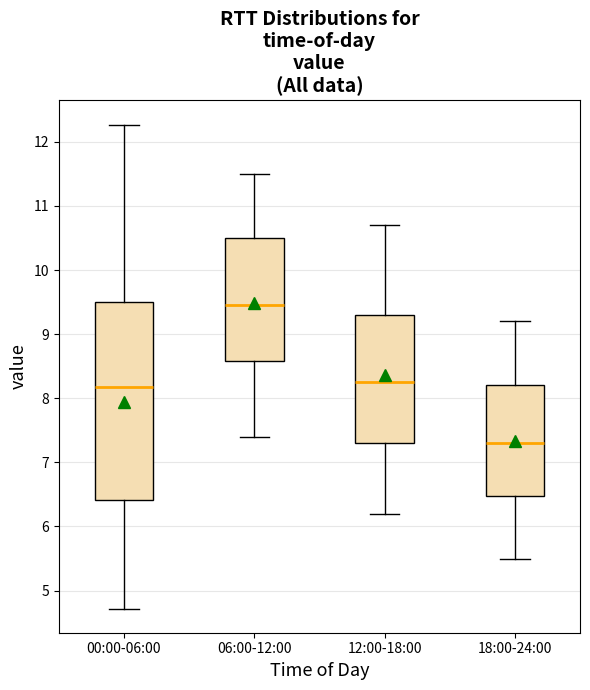

Reading left to right, read every box against the y-axis: the position of its median line, the range the box covers, and the ends of its whiskers. The values are not printed on the chart, so give them approximately, as read against the axis.

00:00-06:00: median 8.2, box 6.4 to 9.5, whiskers 4.7 to 12.3
06:00-12:00: median 9.5, box 8.6 to 10.5, whiskers 7.4 to 11.5
12:00-18:00: median 8.3, box 7.3 to 9.3, whiskers 6.2 to 10.7
18:00-24:00: median 7.3, box 6.5 to 8.2, whiskers 5.5 to 9.2